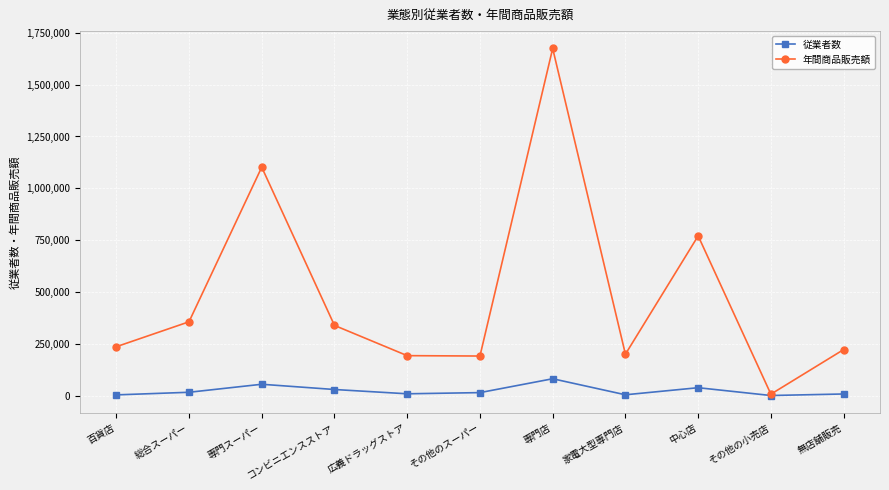

What is the sum of all 従業者数 values?

257305